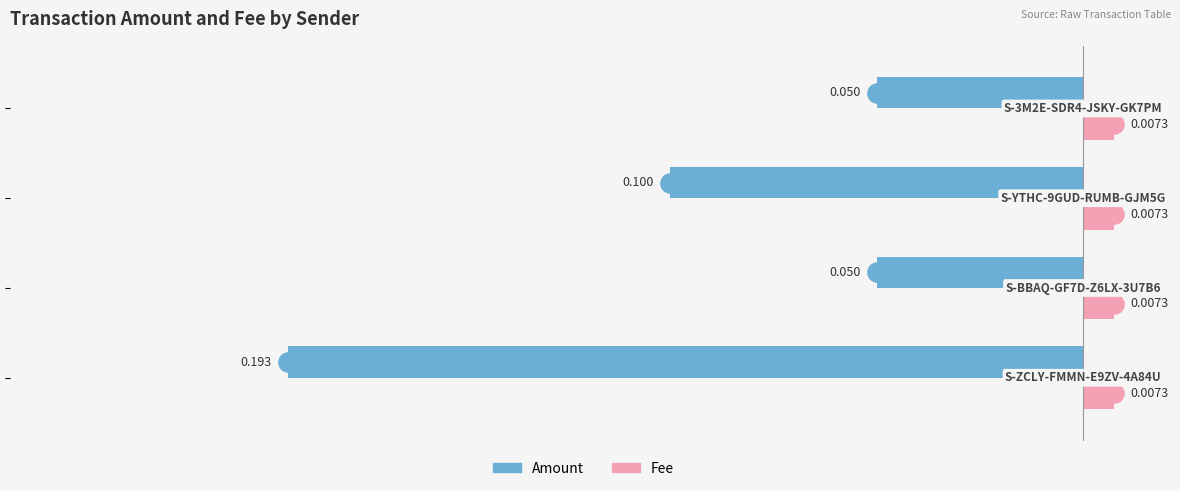

Which series has the largest range (max minus min)?

Amount